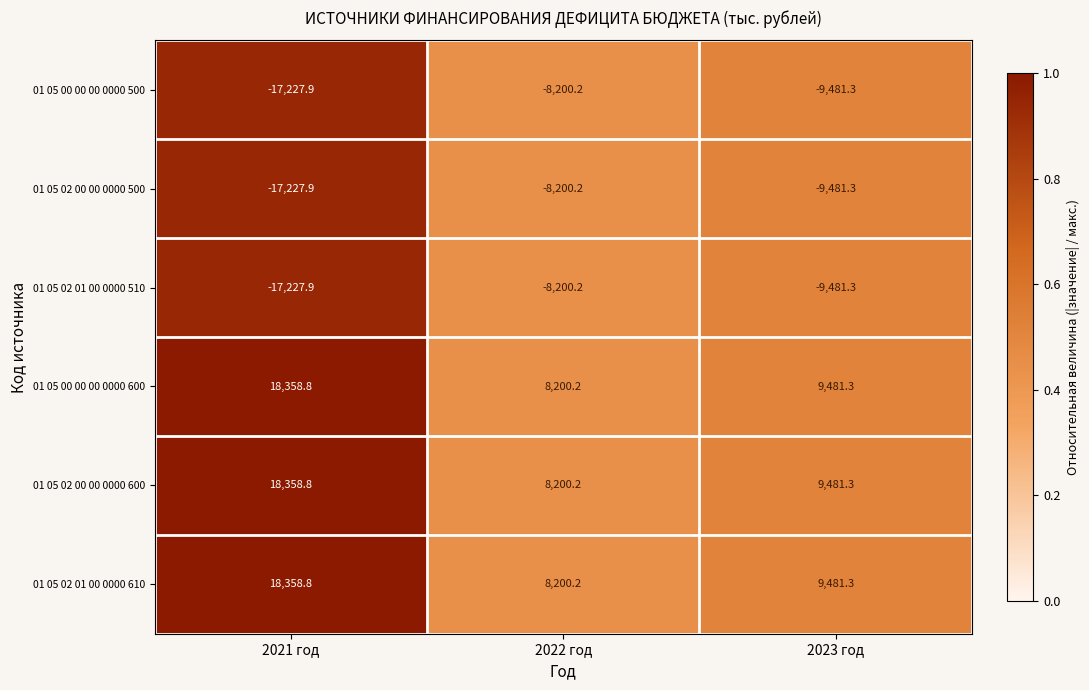

At which label does 01 05 02 01 00 0000 510 first exceed -9481?

2022 год